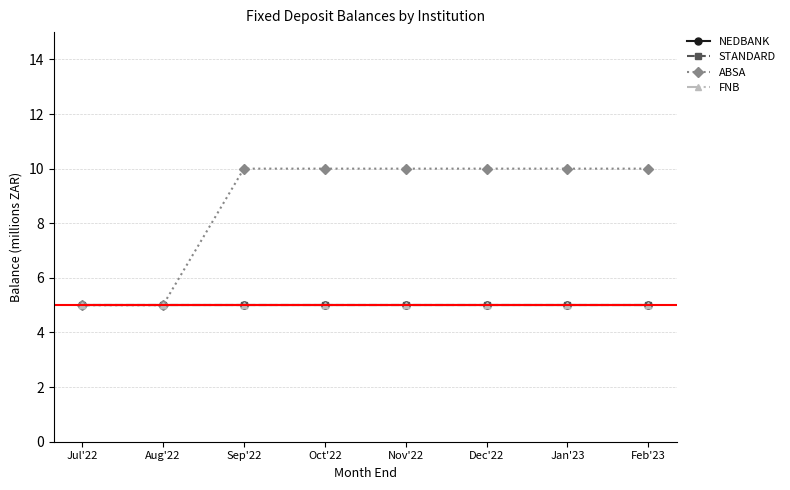

True or false: STANDARD has more than 0 points higher than both neighbors.

False